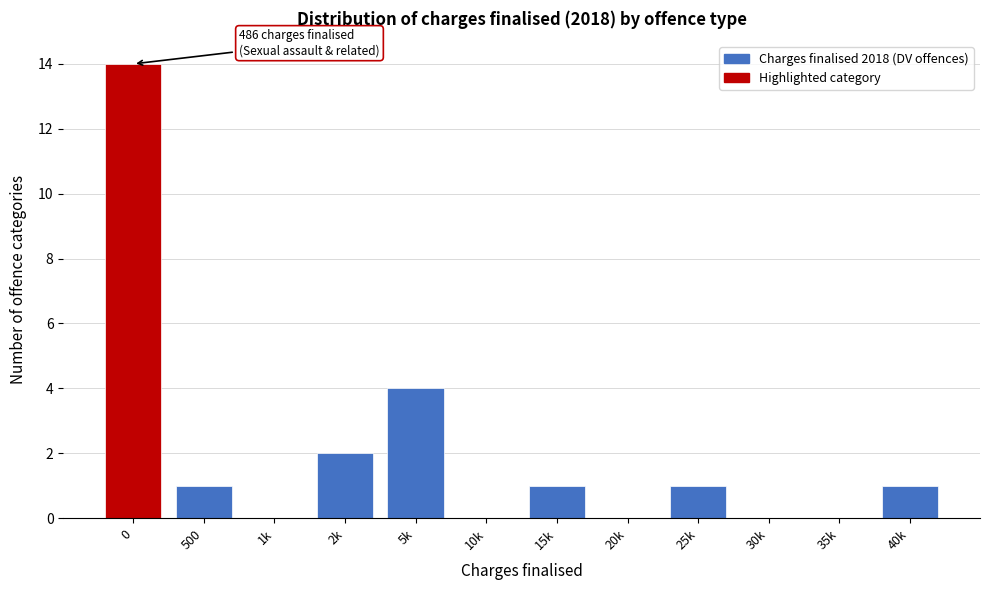

Reading right to left, transcribe all the data shown in this chart.

40k=1	35k=0	30k=0	25k=1	20k=0	15k=1	10k=0	5k=4	2k=2	1k=0	500=1	0=14